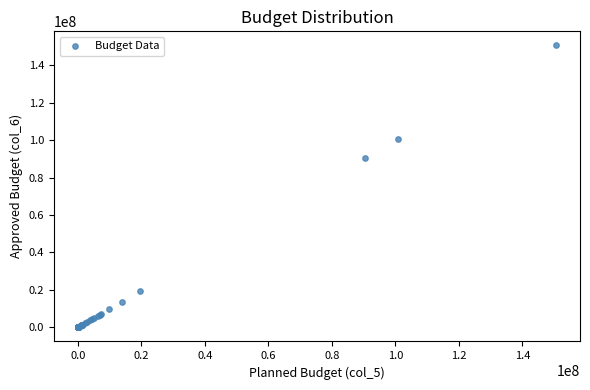

What Y value in the scatter plot is closest to 75302094?

90356468.0